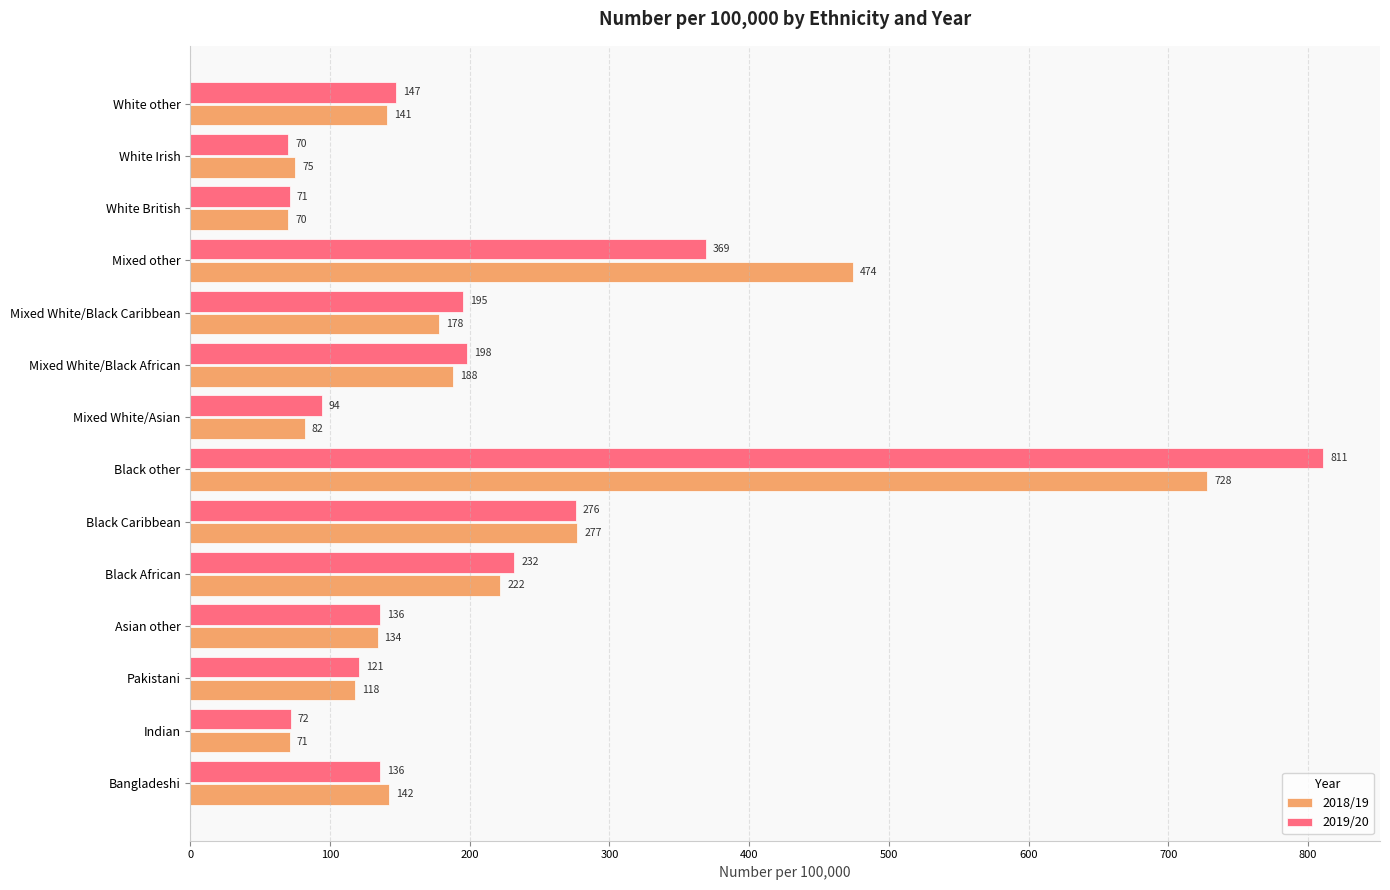

Where is 2019/20 nearest to the value 440?

Mixed other